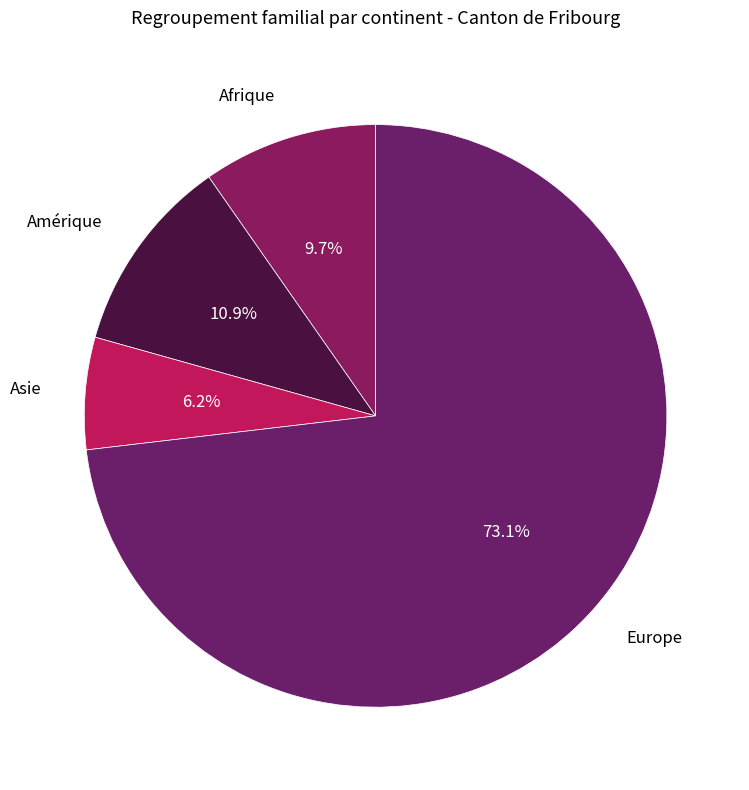

Which has a higher value, Amérique or Afrique?

Amérique